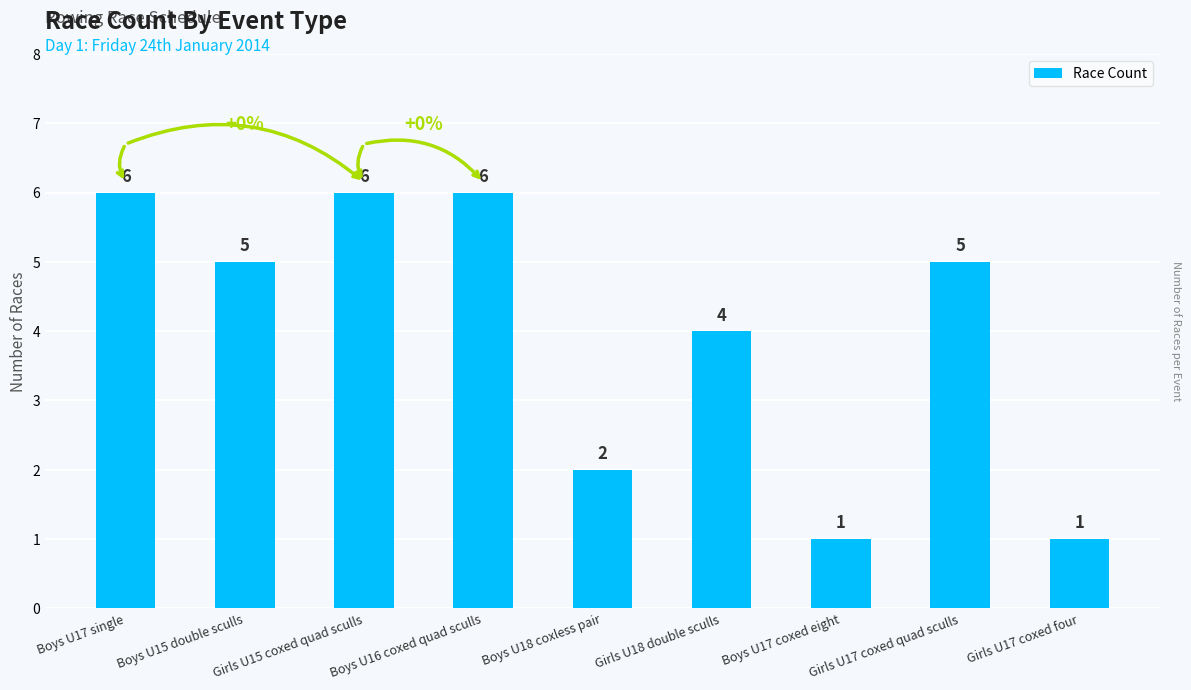

True or false: the data shows 5 at Girls U17 coxed quad sculls.

True